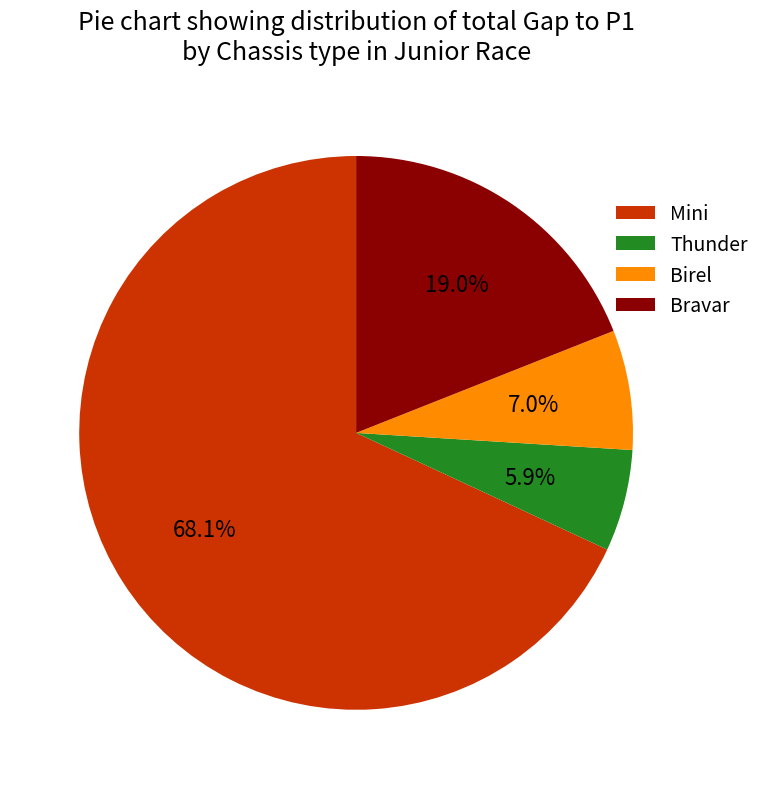

Which slice represents more than half of the pie?

Mini